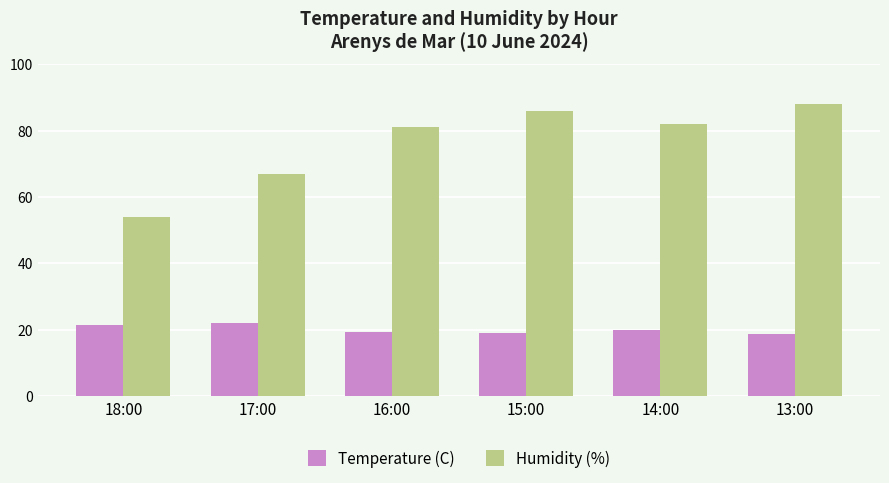

What is the greatest value displayed?

88.0